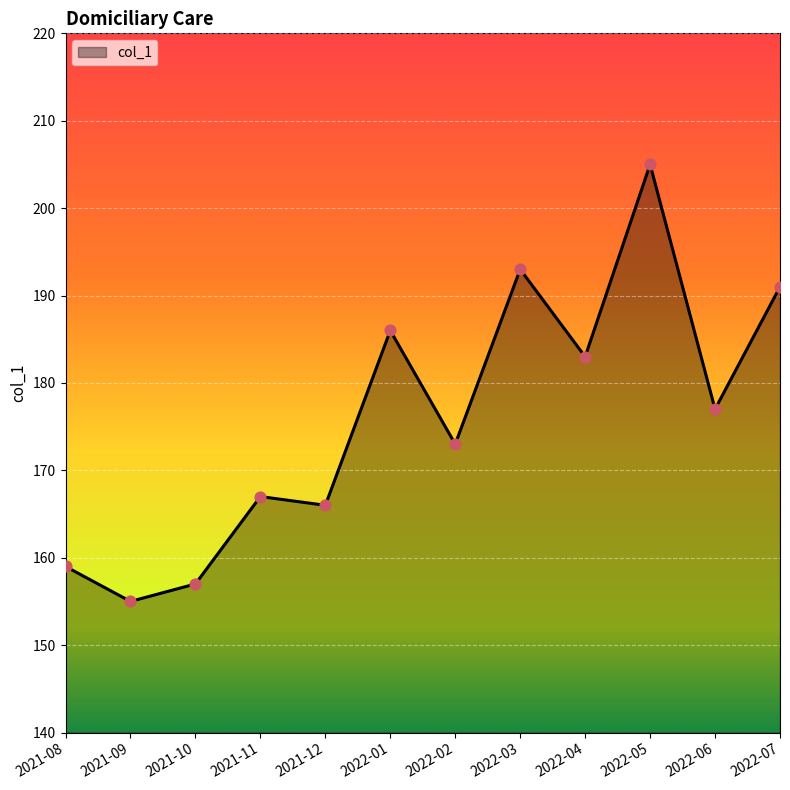

What is the change in value from 2021-10 to 2022-05?

+48